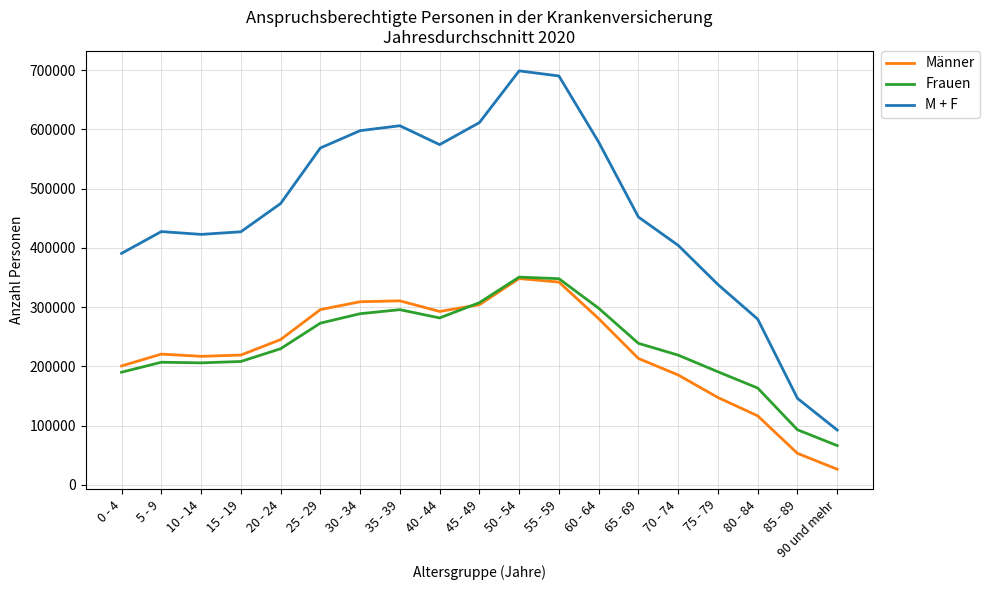

Between 60 - 64 and 80 - 84, which series saw the biggest shift?

M + F